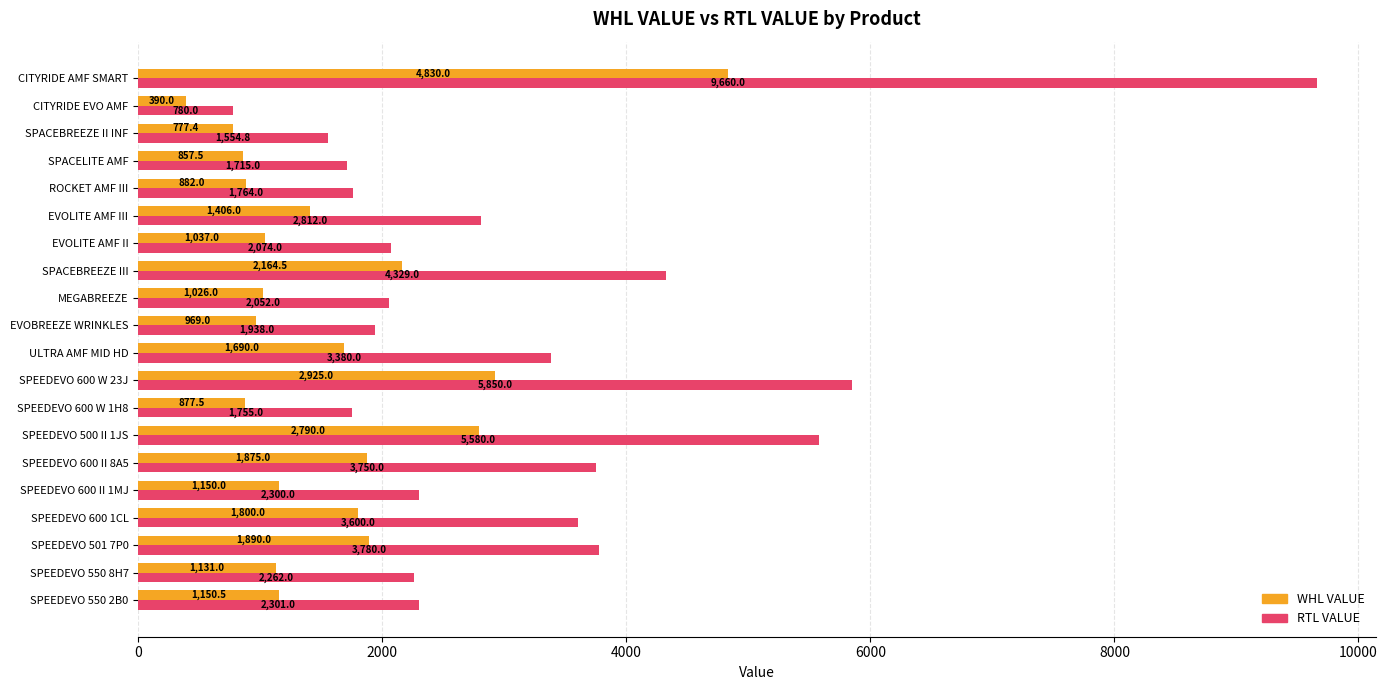

What is the greatest value displayed?

9660.0